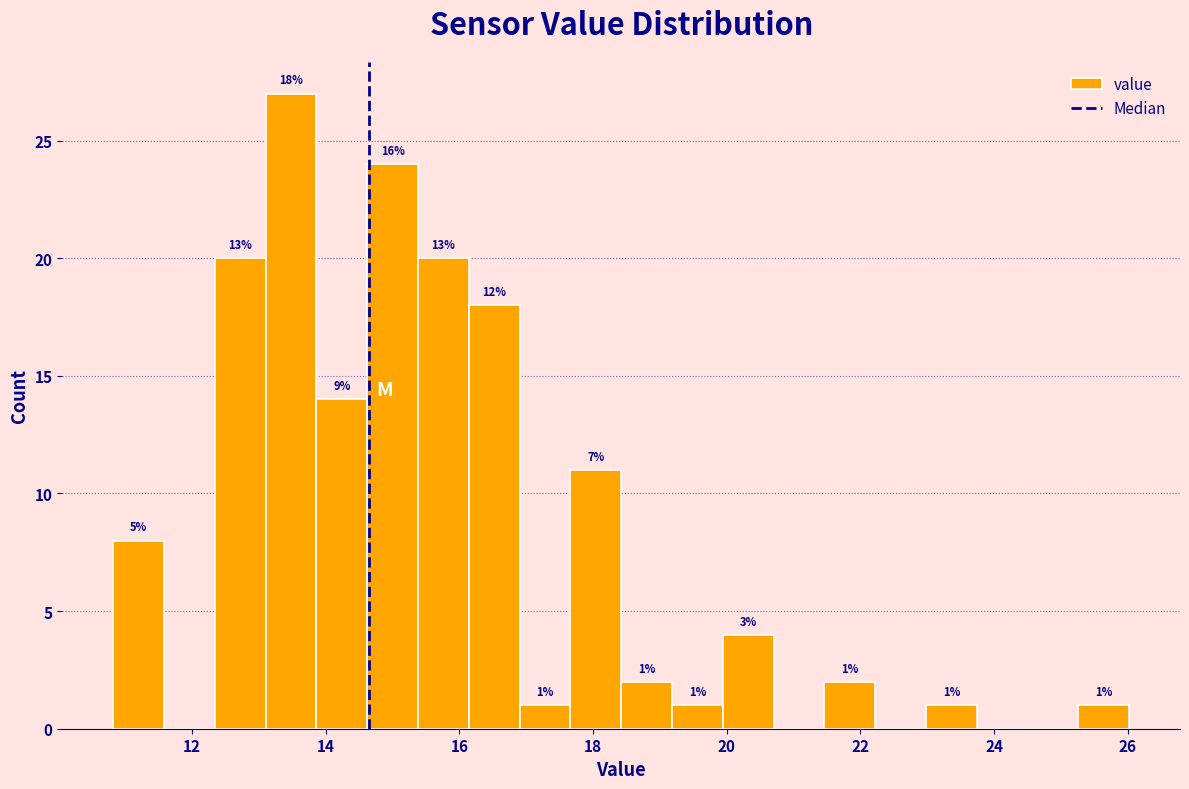

Around what value on the x-axis is the tallest bar? Give the approximate position of its centre, as read against the axis.

13.4